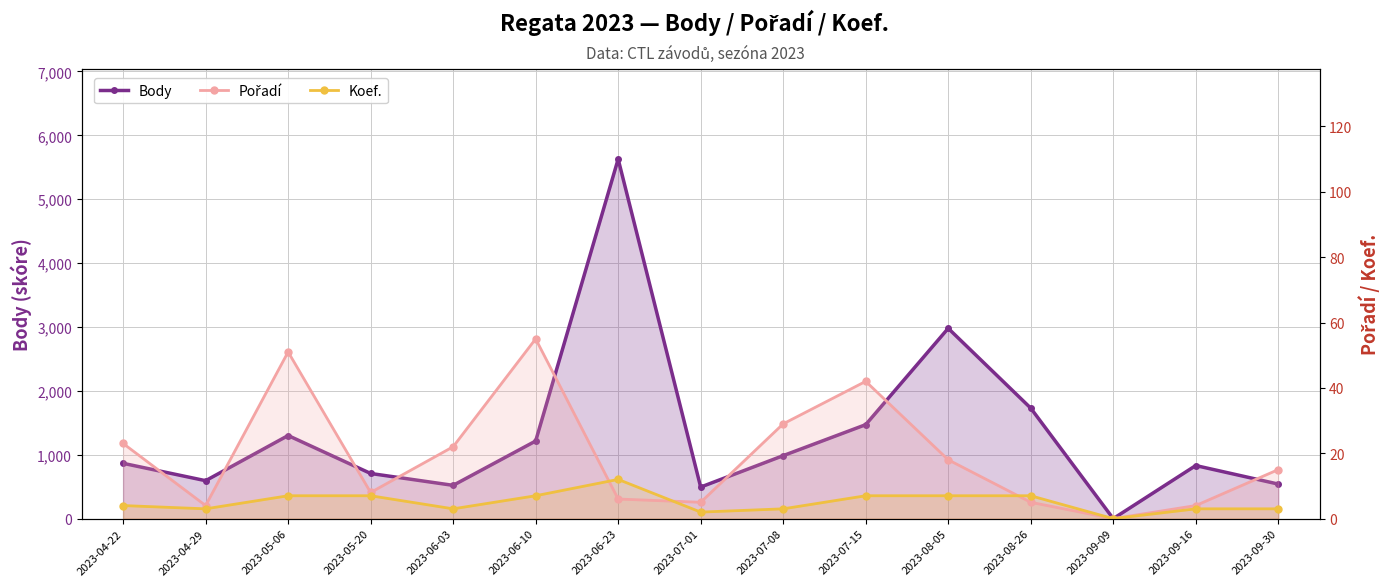

Reading left to right, what are all the values shown in this chart?

Body: 866	594	1301	707	521	1215	5628	494	986	1471	2979	1730	0	831	541
Pořadí: 23	4	51	8	22	55	6	5	29	42	18	5	0	4	15
Koef.: 4	3	7	7	3	7	12	2	3	7	7	7	0	3	3